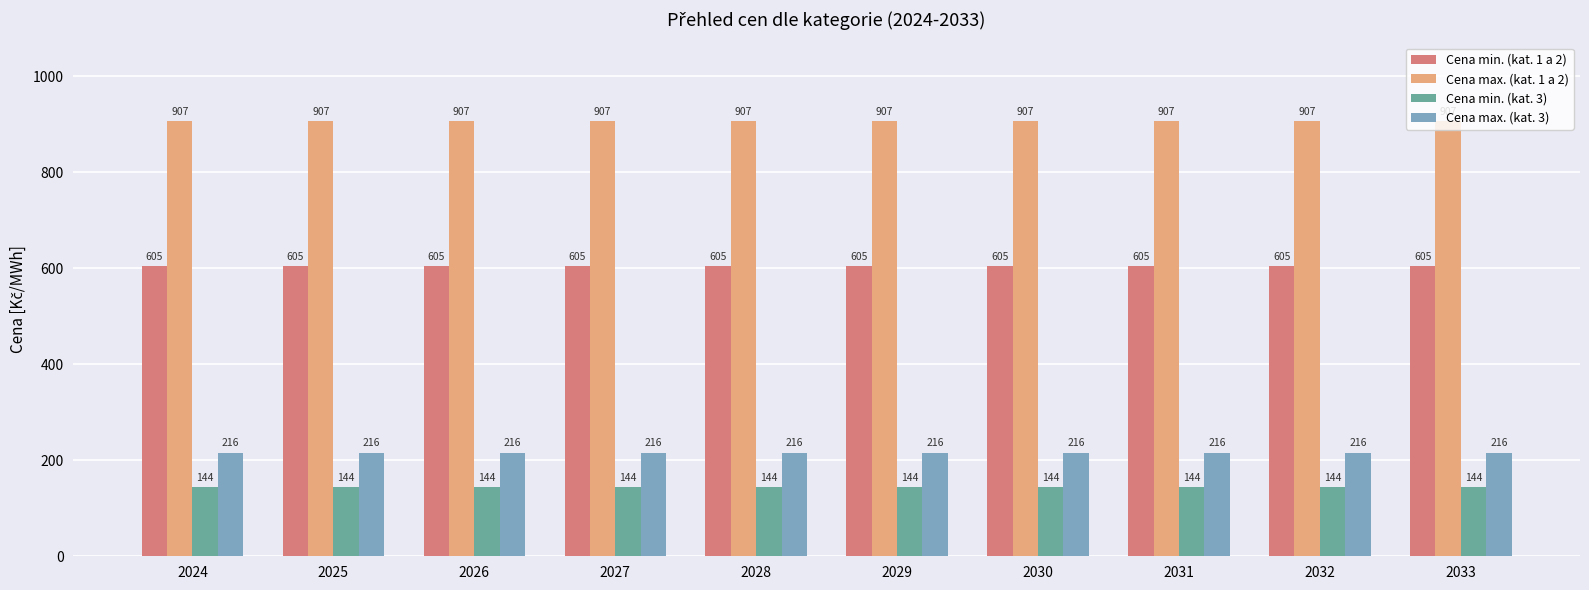

Does the chart contain any negative values?

No